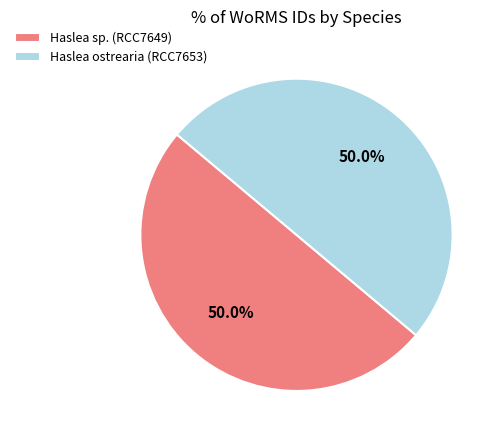

The Haslea ostrearia (RCC7653) slice represents 50% of the pie. True or false?

True